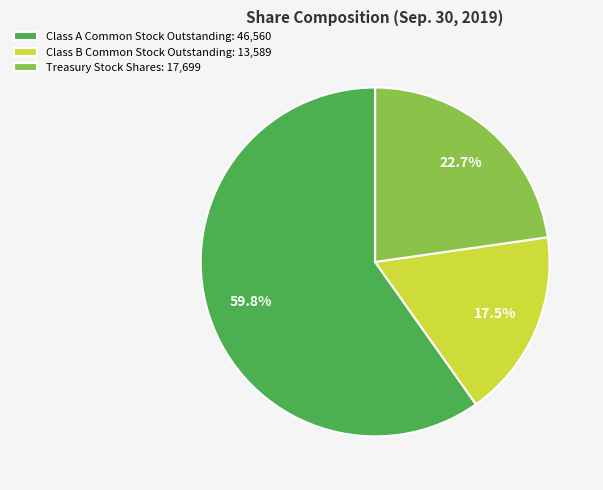

Combined, what portion of the pie is Class A Common Stock Outstanding and Class B Common Stock Outstanding?

77.3%